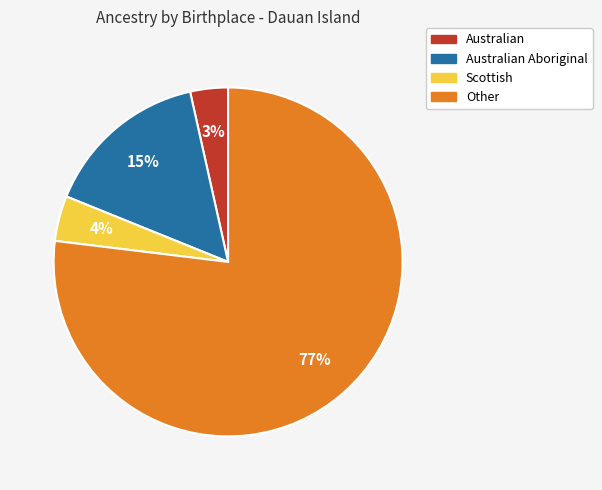

To the nearest percent, what is the average slice percentage?

25%